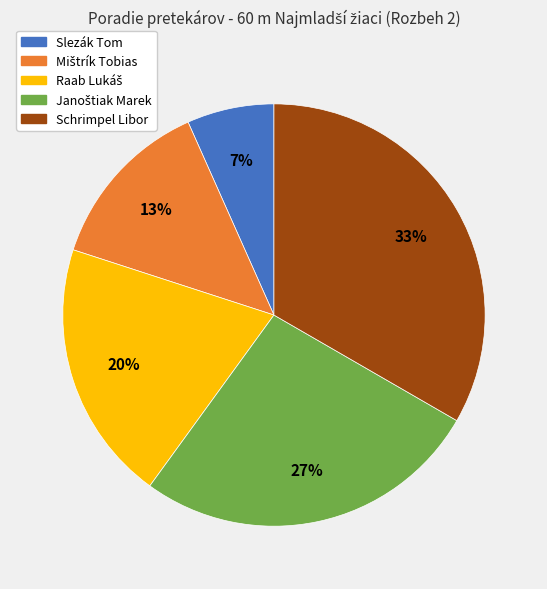

To the nearest percent, what percentage of the pie is Slezák Tom?

7%